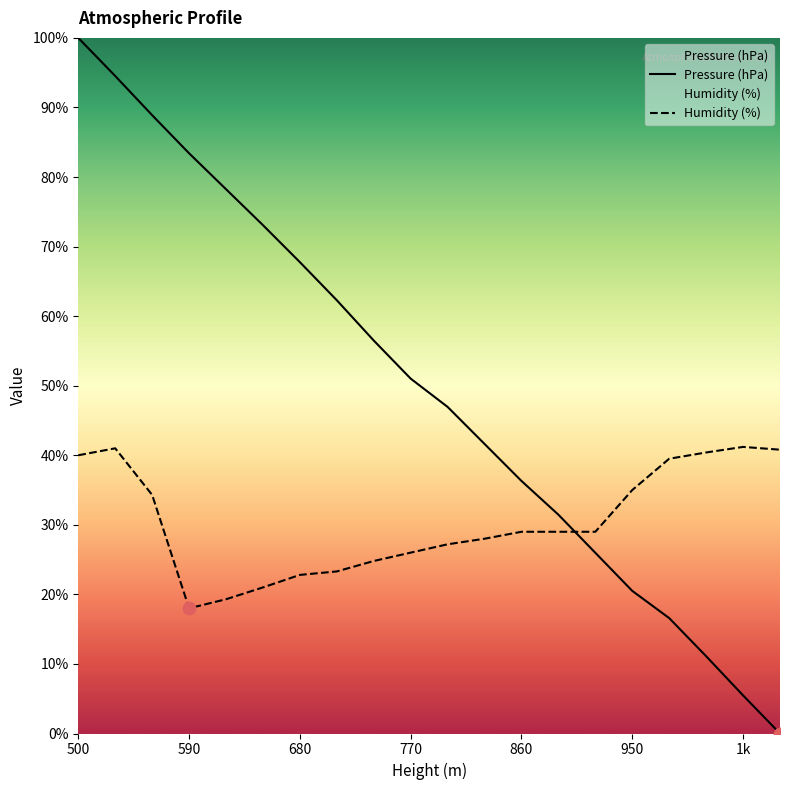

What are all the series names shown in the legend?

Pressure (hPa), Humidity (%)